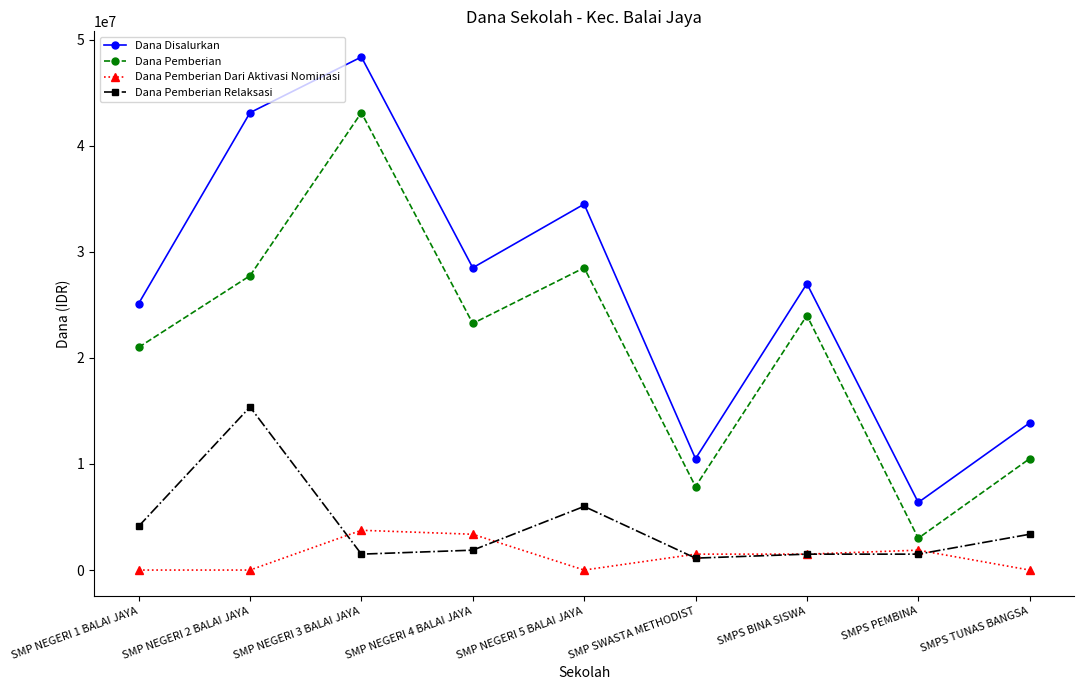

The Dana Disalurkan series shows 10500000 at SMP SWASTA METHODIST. True or false?

True